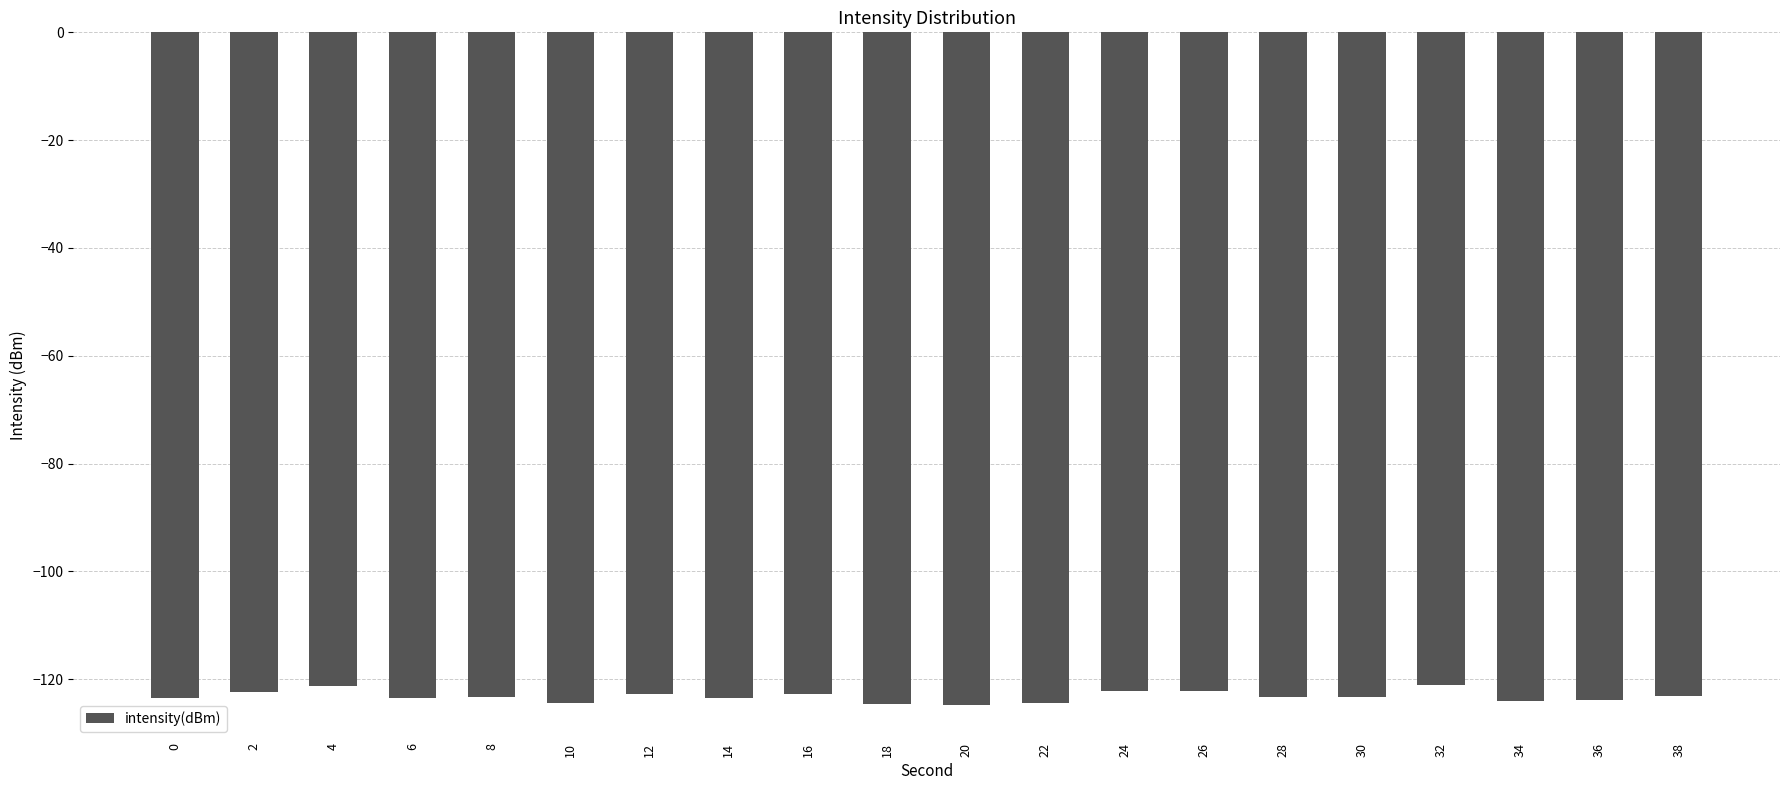

What is the value of the 15th bar from the left?

-123.3